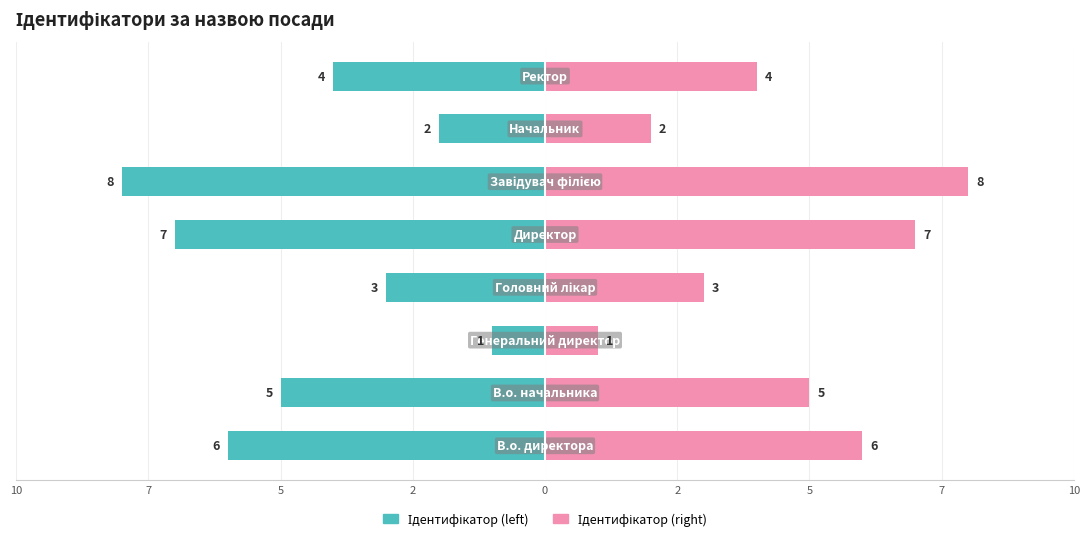

Which series has the largest total across all categories?

Ідентифікатор (right)